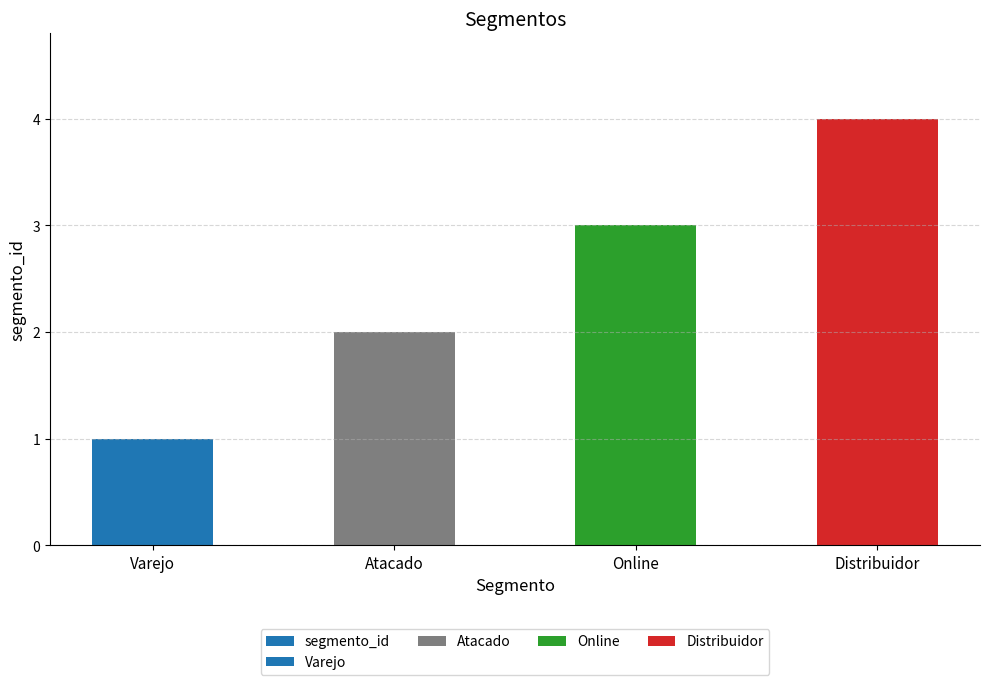

Which has a higher value, Online or Distribuidor?

Distribuidor